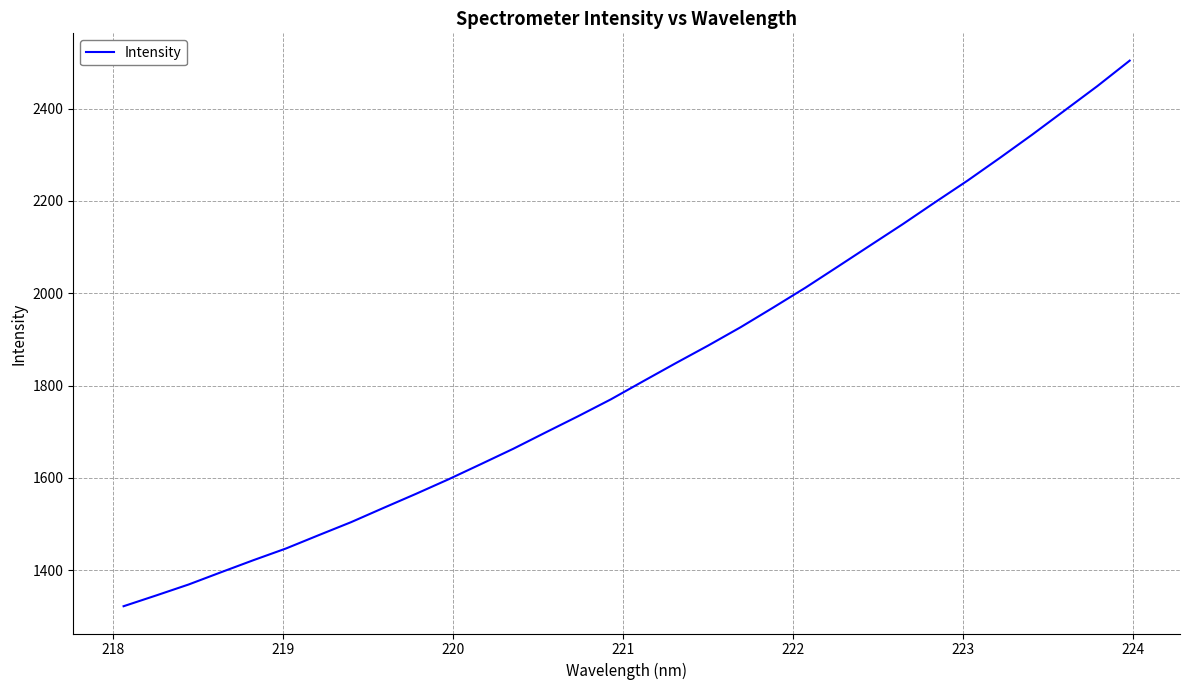

What is the difference between the maximum and minimum values?

1181.6